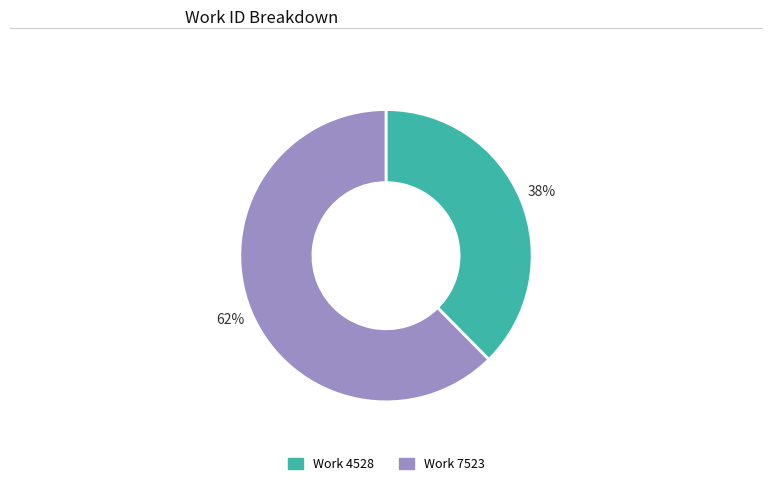

Count the number of slices in the pie.

2